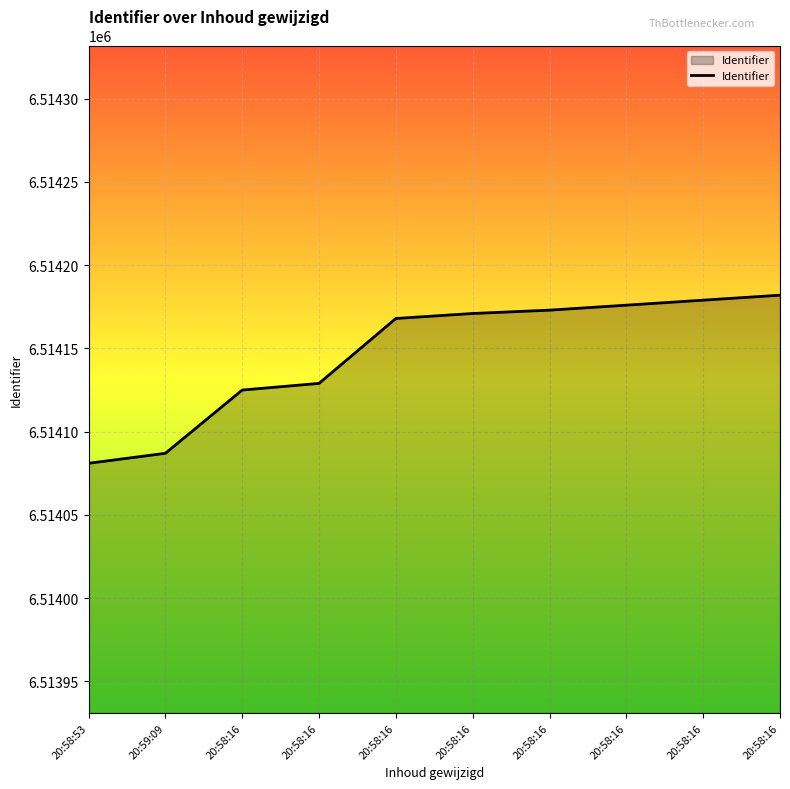

List the labels in order of value, smallest first.

20:58:53, 20:59:09, 20:58:16, 20:58:16, 20:58:16, 20:58:16, 20:58:16, 20:58:16, 20:58:16, 20:58:16